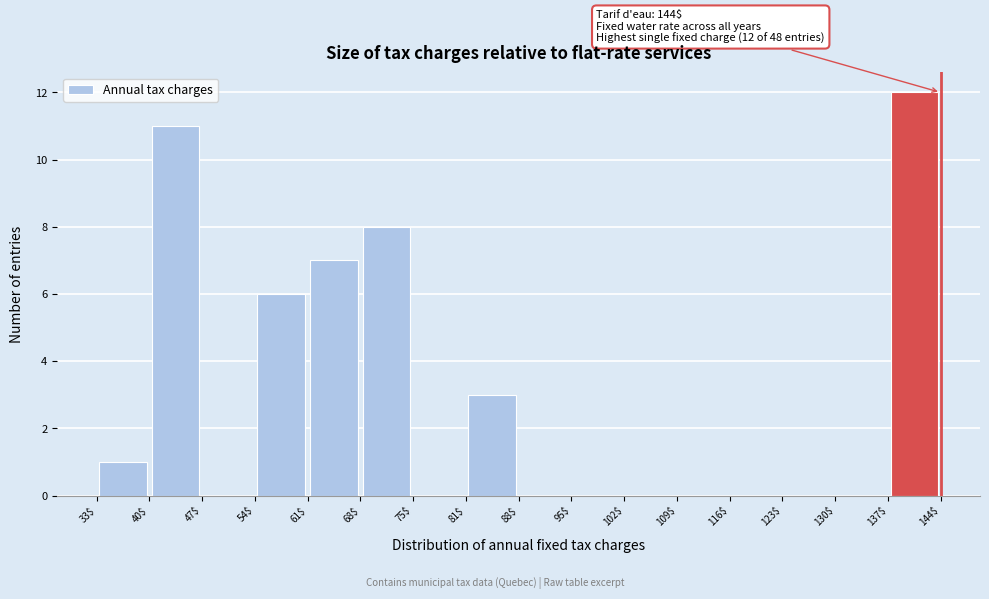

Which range on the x-axis has the tallest bar?

137$ to 144$